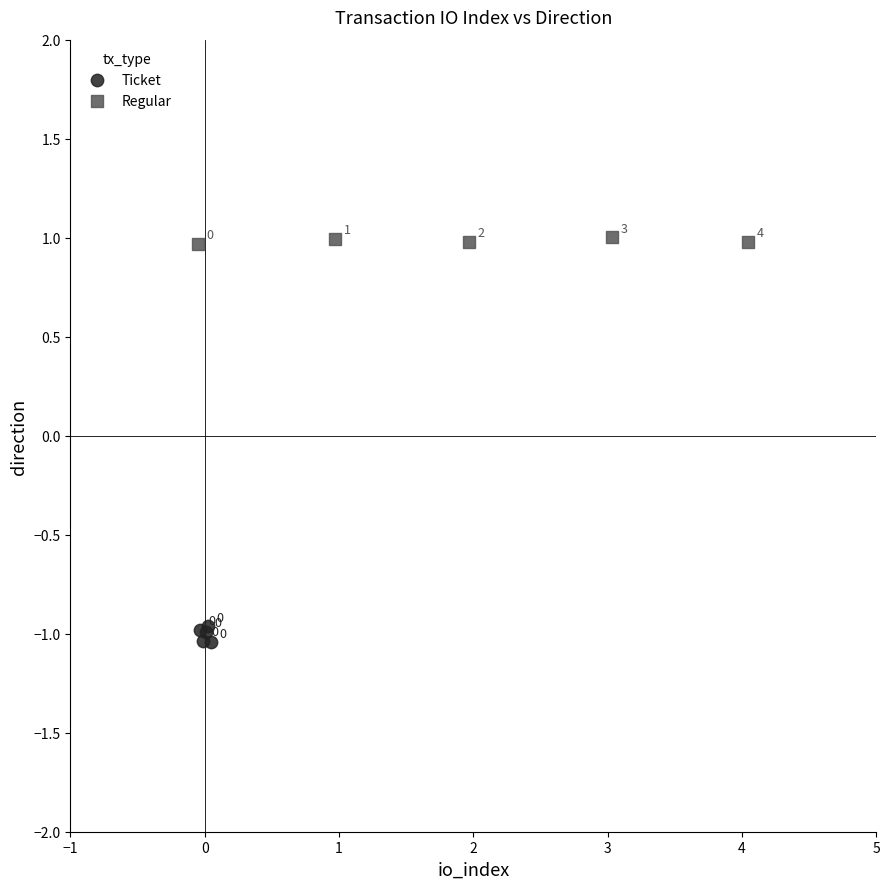

Which series contains the lowest Y value?

Ticket